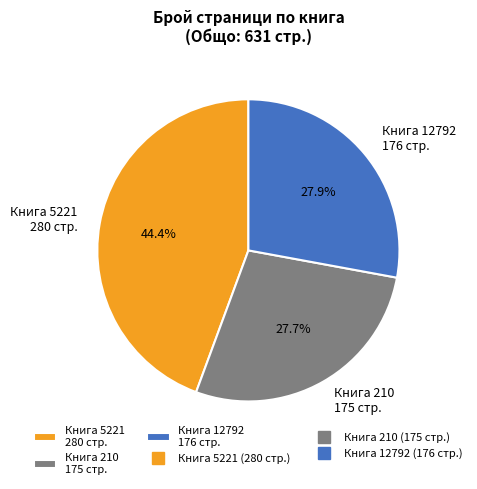

Count the number of slices in the pie.

3